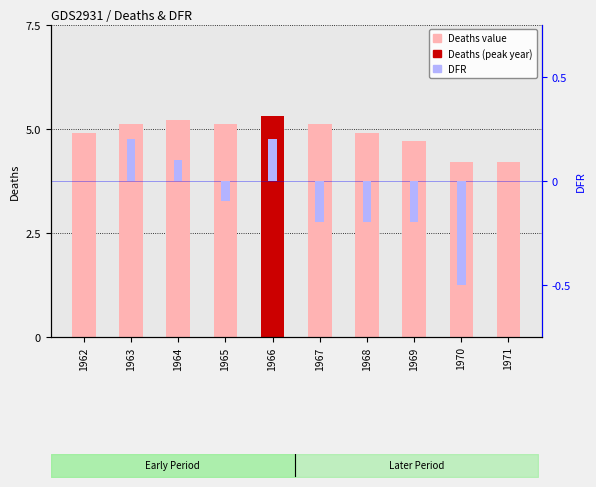

What is the value of the DFR bar at the 6th from the left?

-0.2